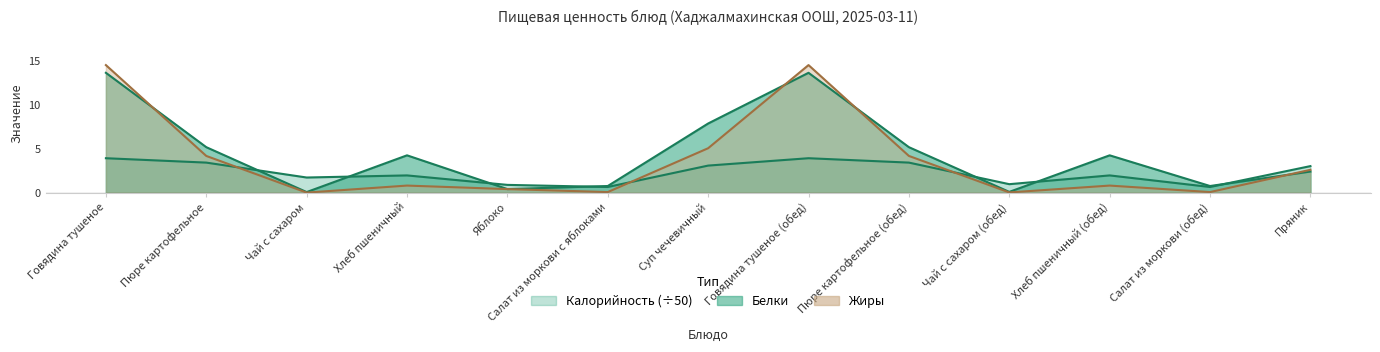

What is the average value of the Калорийность series?

2.3